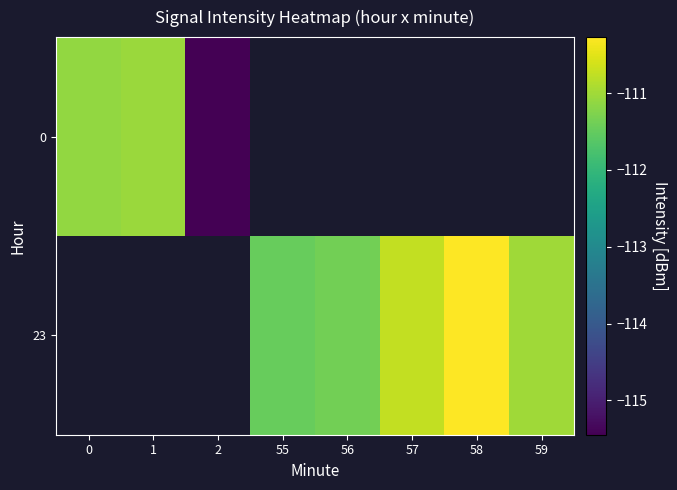

The value of 23 at 57 is -110.7. True or false?

True